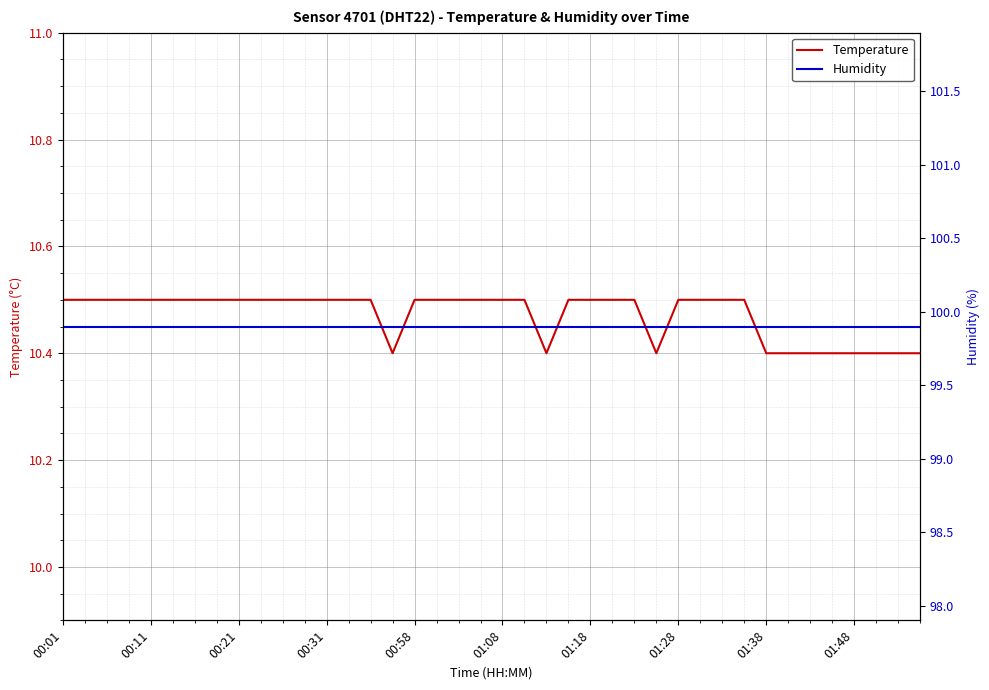

What is the maximum value for Temperature?

10.5